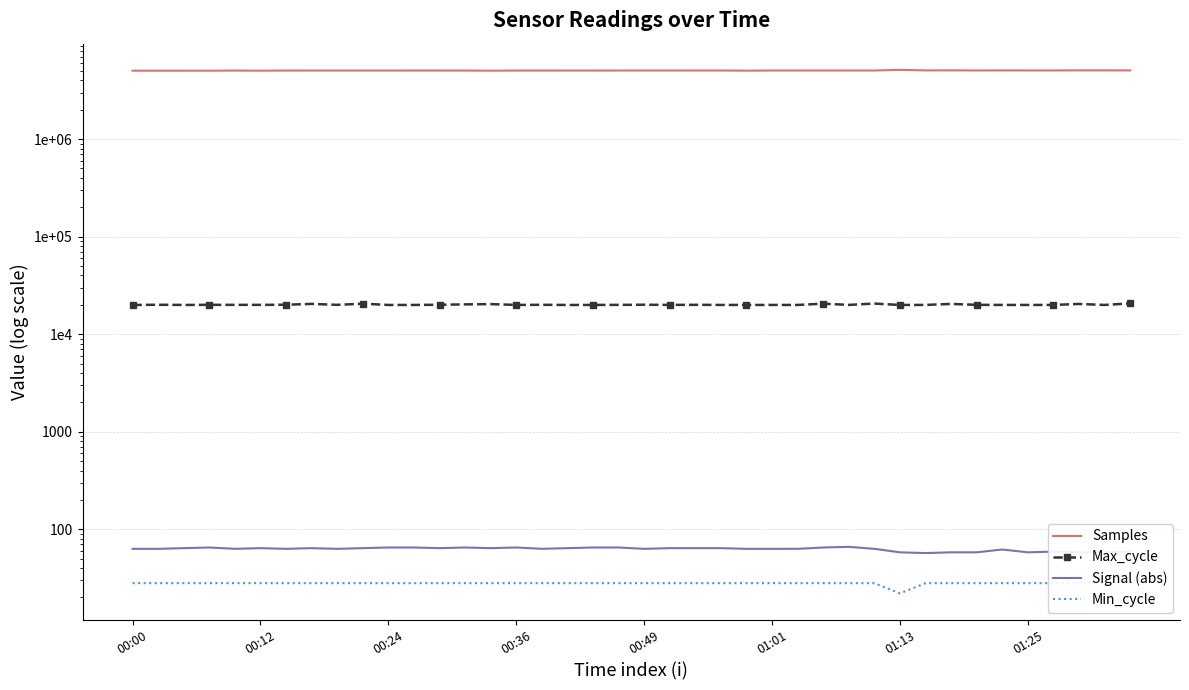

True or false: Signal (abs) and Min_cycle cross at least once.

False